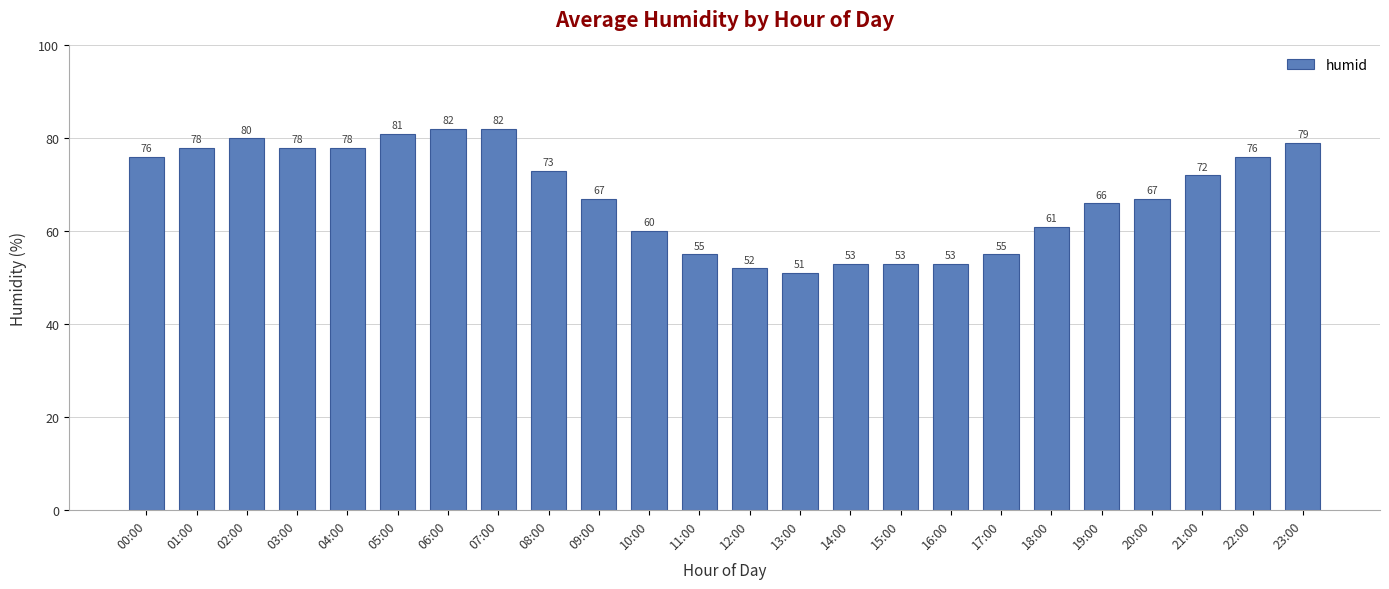

True or false: the data shows 53 at 02:00.

False